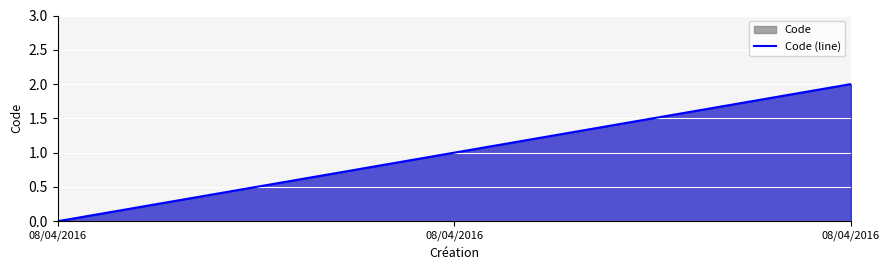

Reading left to right, list all the values displayed in this chart.

08/04/2016=0	08/04/2016=1	08/04/2016=2